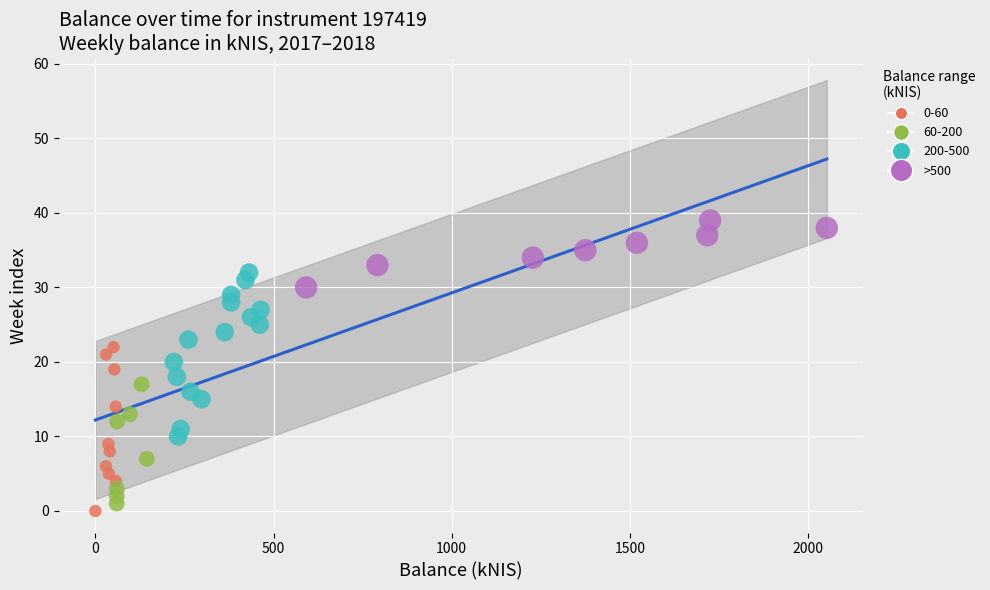

Which series contains the highest Y value?

>500